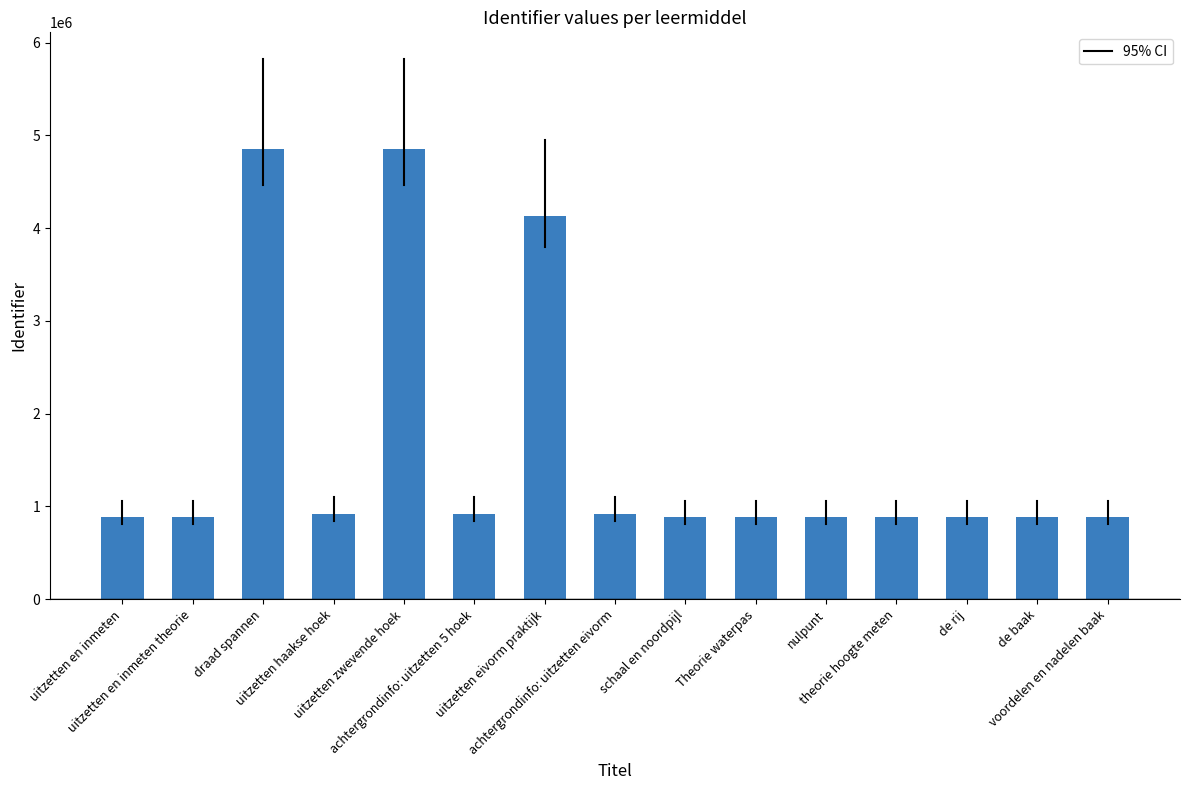

What is the maximum value shown in the chart?

4850327